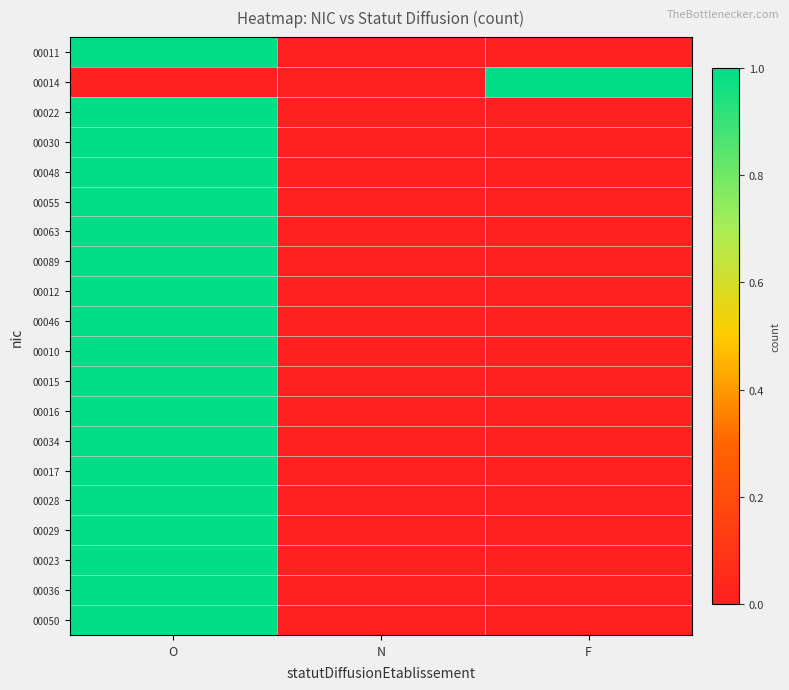

Rank the series at N from highest to lowest value.

00011, 00014, 00022, 00030, 00048, 00055, 00063, 00089, 00012, 00046, 00010, 00015, 00016, 00034, 00017, 00028, 00029, 00023, 00036, 00050